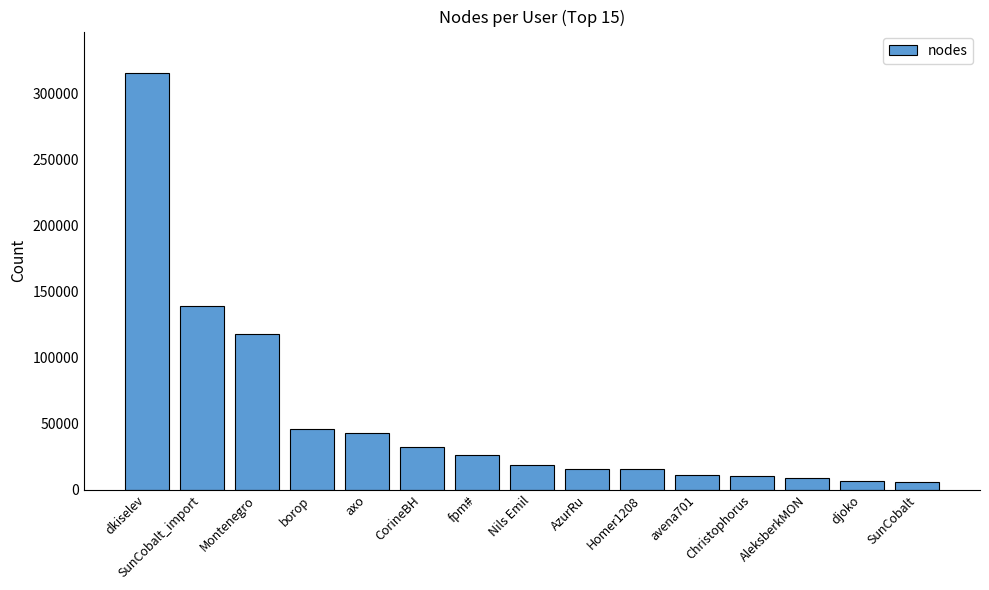

Is it true that the value at SunCobalt is 6148?

True